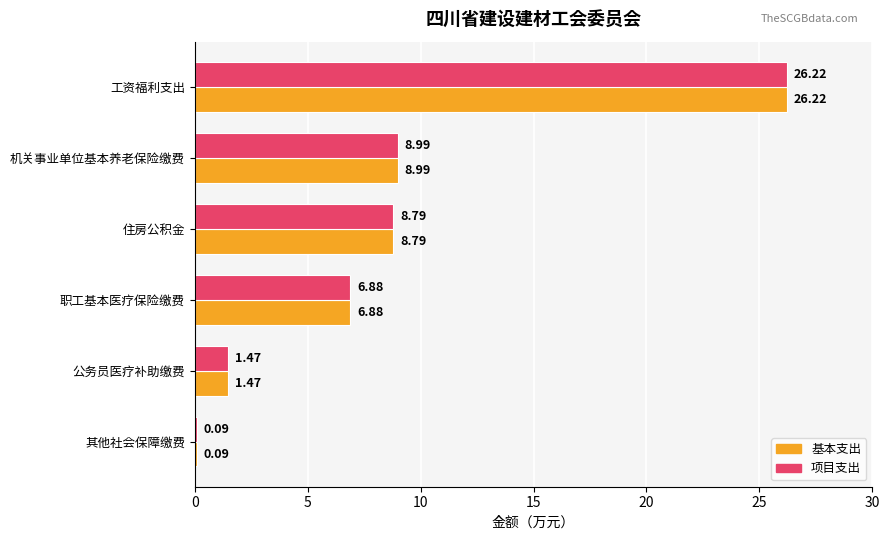

Where is 基本支出 nearest to the value 13?

机关事业单位基本养老保险缴费